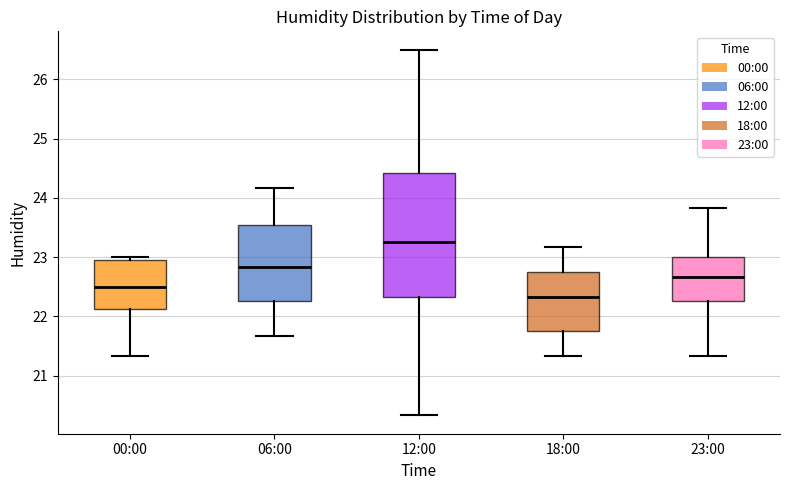

Reading left to right, transcribe this box plot: for each box, give where its median line is, the range the box spans, and where its two whiskers end, as read against the y-axis. The values are not printed on the chart, so give them approximately, as read against the axis.

00:00: median 22.5, box 22.1 to 23.0, whiskers 21.3 to 23.0 (just above the box's upper edge)
06:00: median 22.8, box 22.3 to 23.5, whiskers 21.7 to 24.2
12:00: median 23.3, box 22.3 to 24.4, whiskers 20.3 to 26.5
18:00: median 22.3, box 21.8 to 22.7, whiskers 21.3 to 23.2
23:00: median 22.7, box 22.3 to 23.0, whiskers 21.3 to 23.8